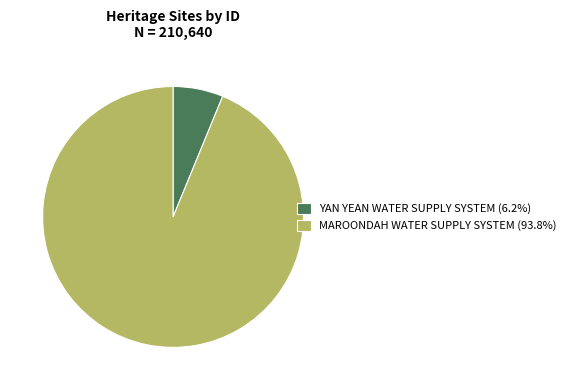

How many slices are in this pie chart?

2